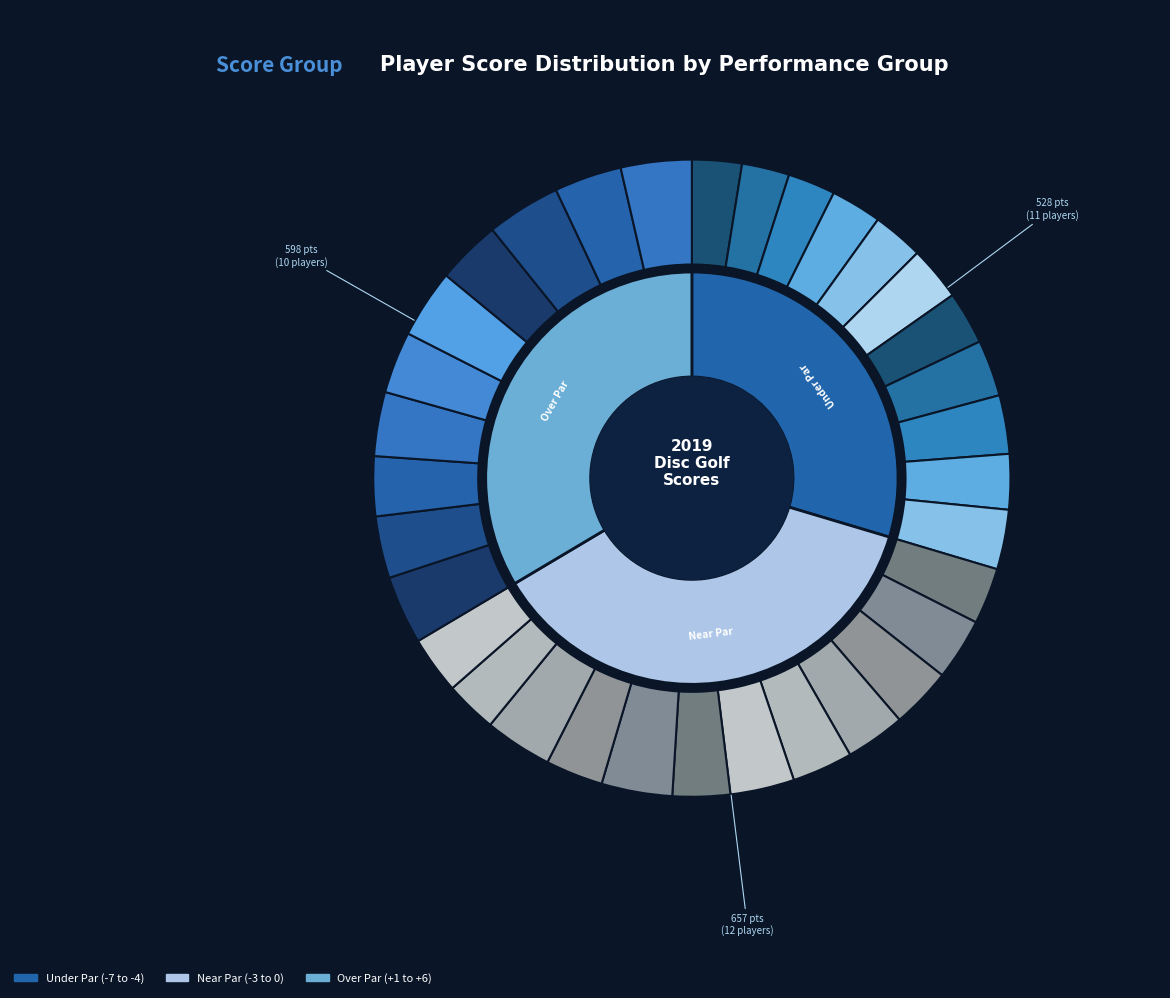

Count the number of slices in the pie.

33